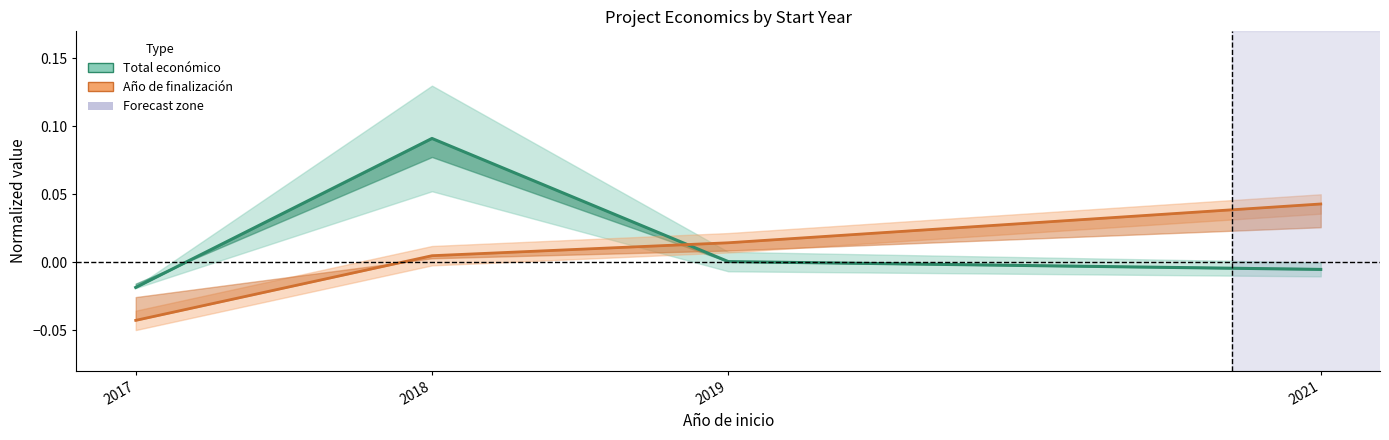

How many intersections are there between Total económico and Año de finalización?

1